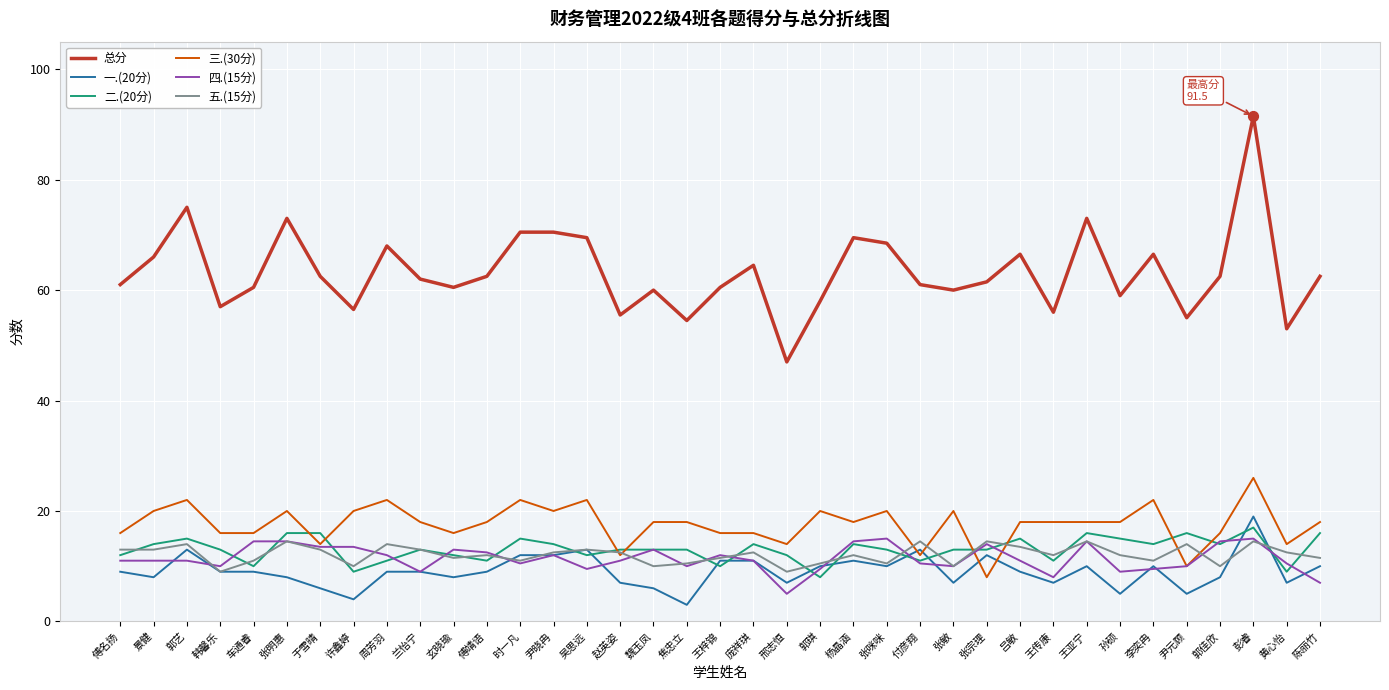

Between 兰怡宁 and 邢志恒, which series saw the biggest shift?

总分